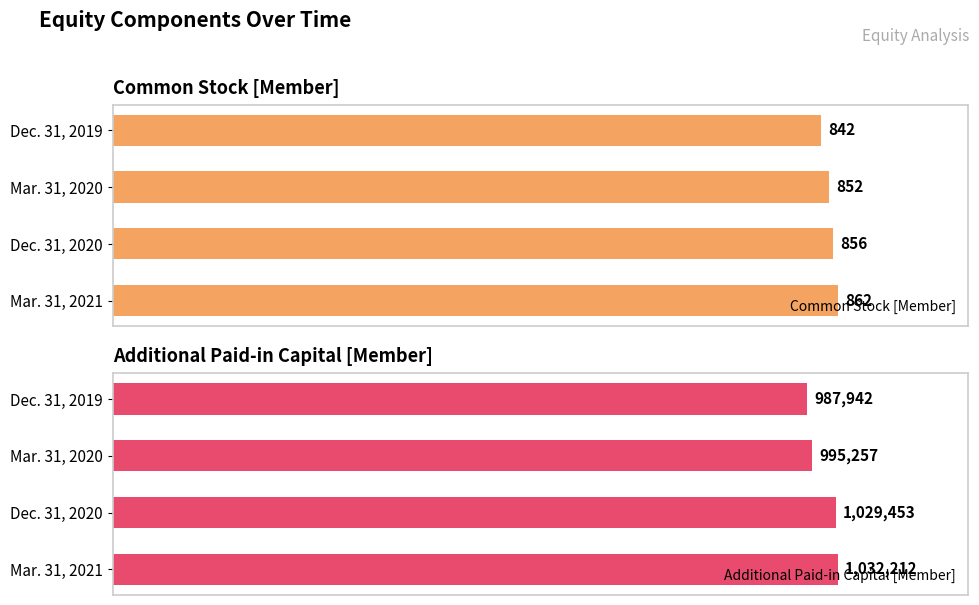

Rank the series by their maximum value, from lowest to highest.

Common Stock [Member], Additional Paid-in Capital [Member]